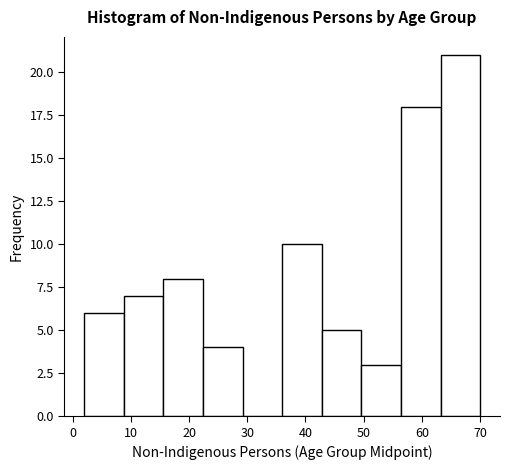

Over which range of the x-axis is the bar tallest?

63.2 to 70.0